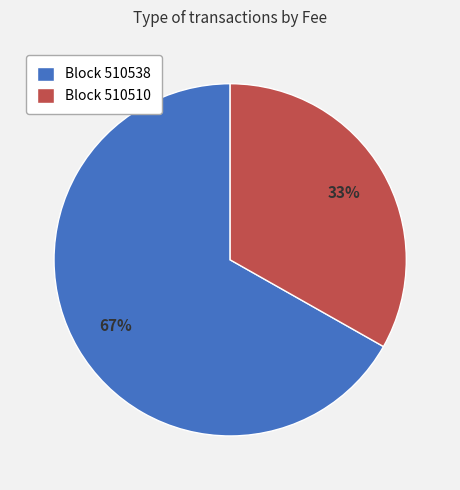

Does any single category account for the majority?

Yes